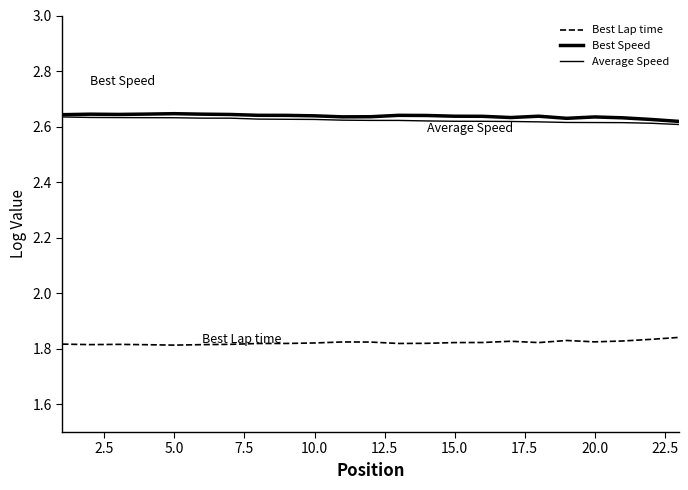

Does the chart have visible grid lines?

No